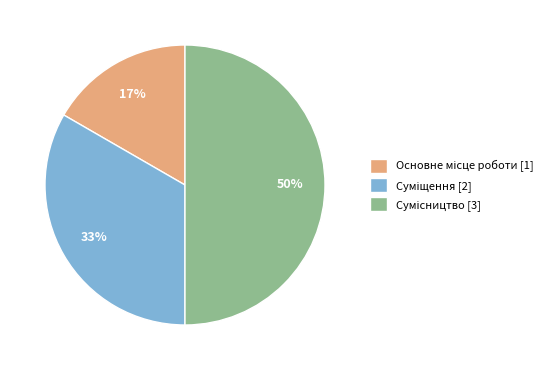

To the nearest percent, what is the difference between the largest and smallest slice percentages?

33%